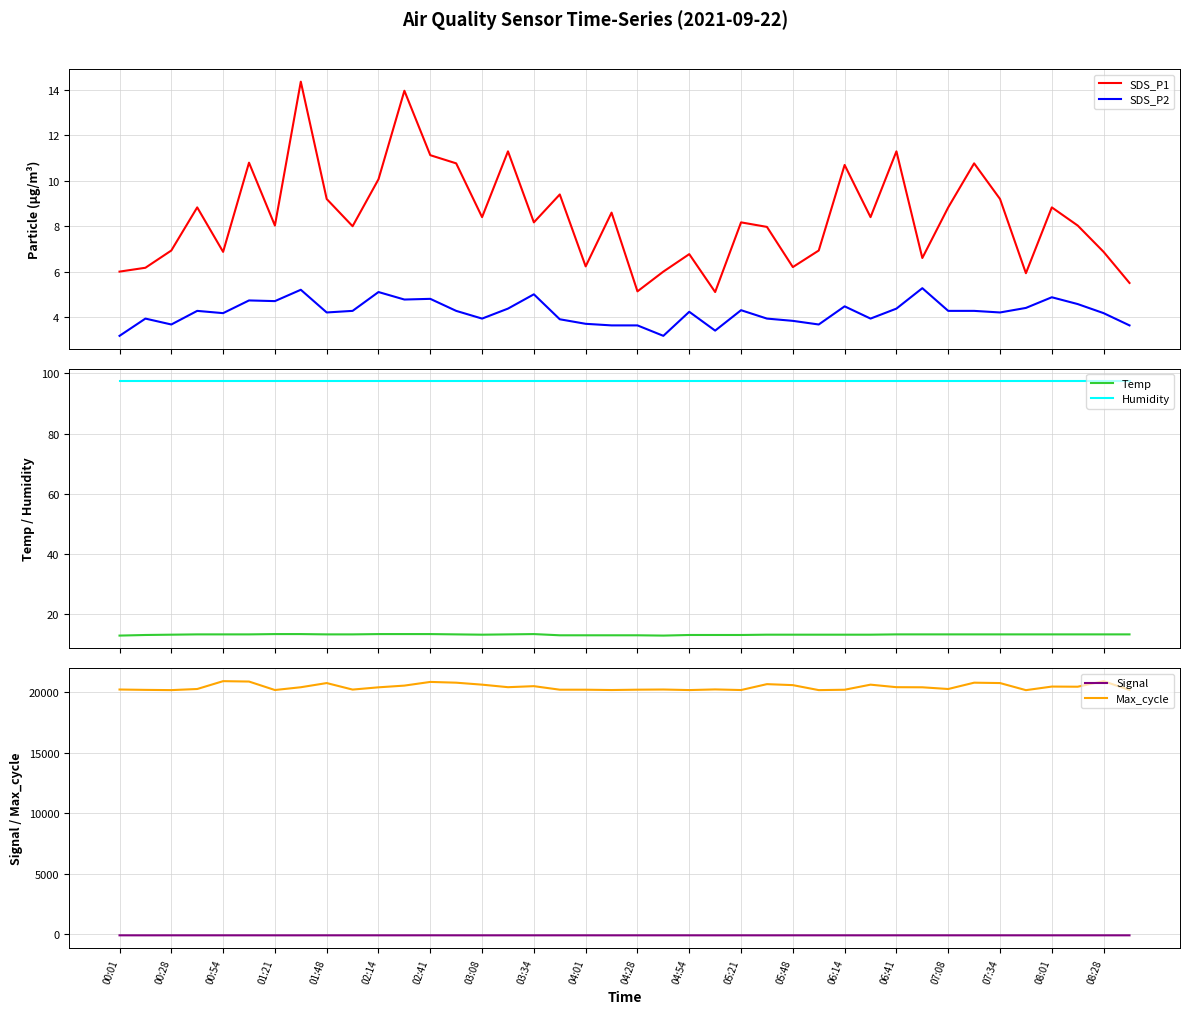

How many lines are shown in the chart?

6